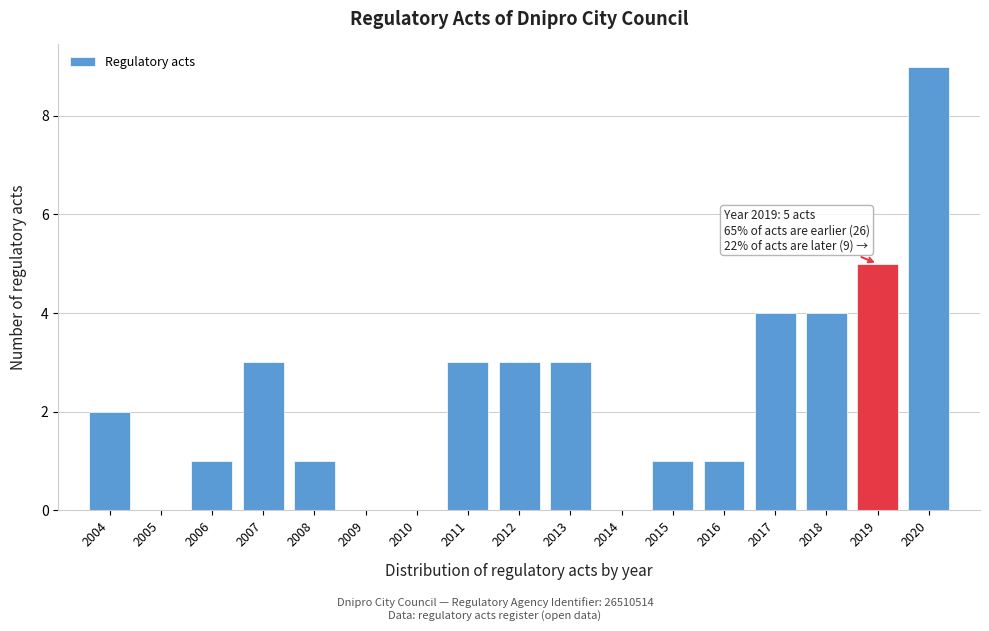

Reading right to left, extract all data points from this chart.

2020=9	2019=5	2018=4	2017=4	2016=1	2015=1	2014=0	2013=3	2012=3	2011=3	2010=0	2009=0	2008=1	2007=3	2006=1	2005=0	2004=2